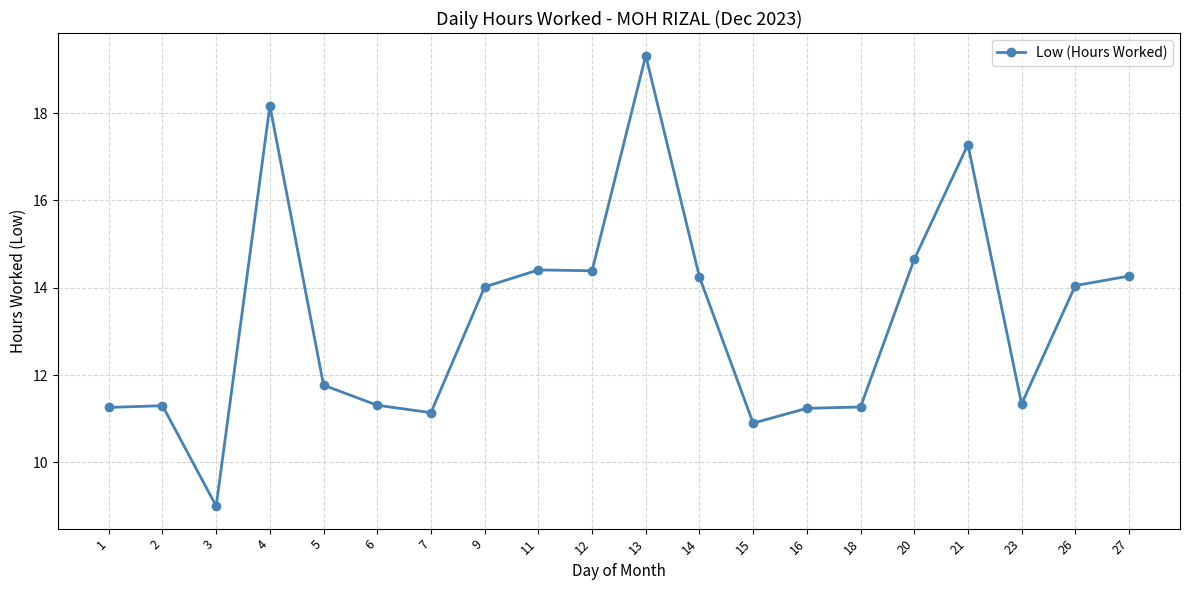

Which label corresponds to the largest value in the chart?

13